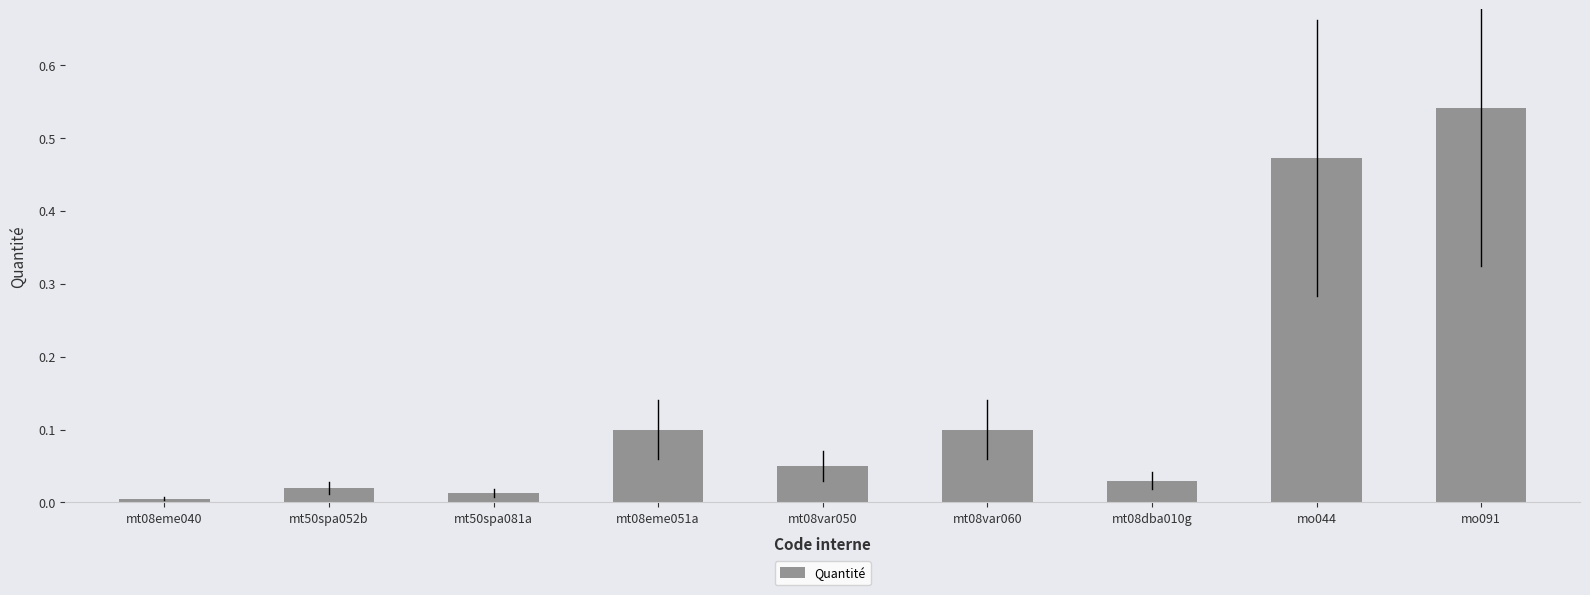

Is it true that the value at mt50spa052b is 0.0?

True